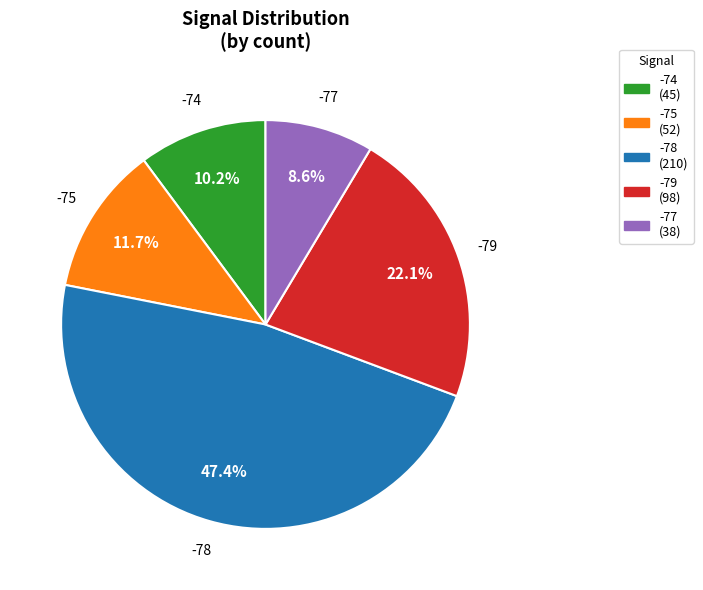

How many segments does this pie chart have?

5